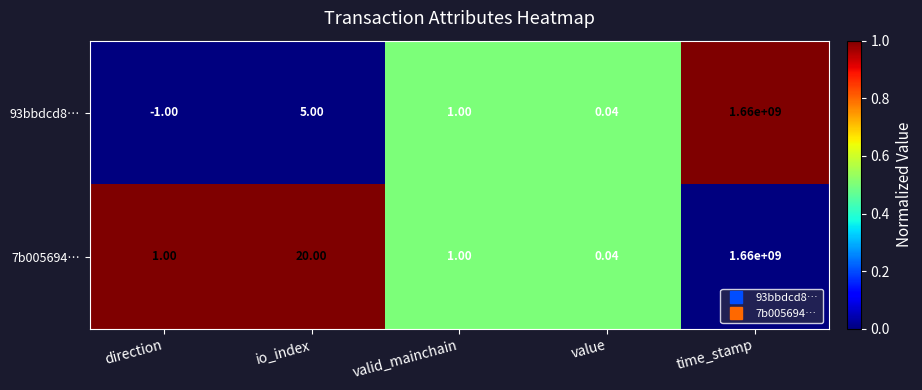

Where is 7b005694… nearest to the value 830000000?

io_index